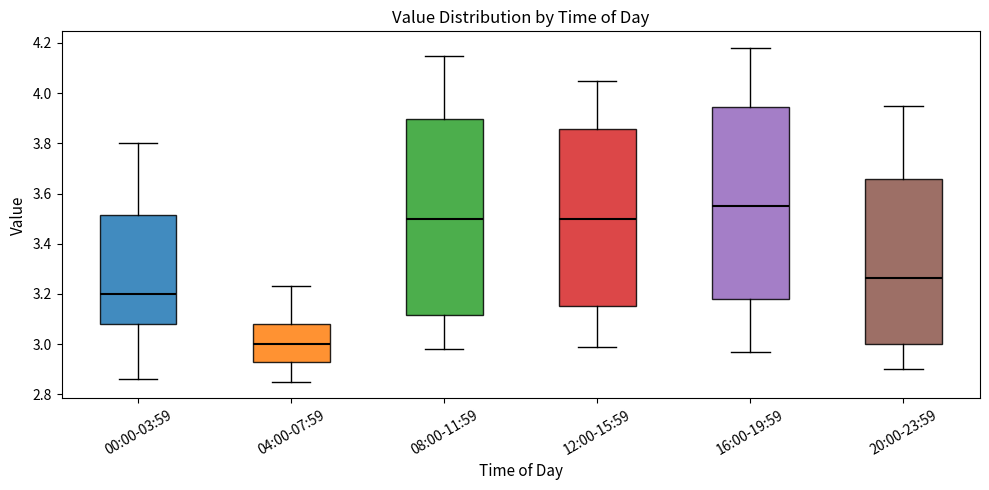

Reading left to right, read every box against the y-axis: the position of its median line, the range the box covers, and the ends of its whiskers. The values are not printed on the chart, so give them approximately, as read against the axis.

00:00-03:59: median 3.20, box 3.08 to 3.52, whiskers 2.86 to 3.80
04:00-07:59: median 3.00, box 2.92 to 3.08, whiskers 2.86 to 3.24
08:00-11:59: median 3.50, box 3.12 to 3.90, whiskers 2.98 to 4.16
12:00-15:59: median 3.50, box 3.16 to 3.86, whiskers 3.00 to 4.06
16:00-19:59: median 3.56, box 3.18 to 3.94, whiskers 2.98 to 4.18
20:00-23:59: median 3.26, box 3.00 to 3.66, whiskers 2.90 to 3.96